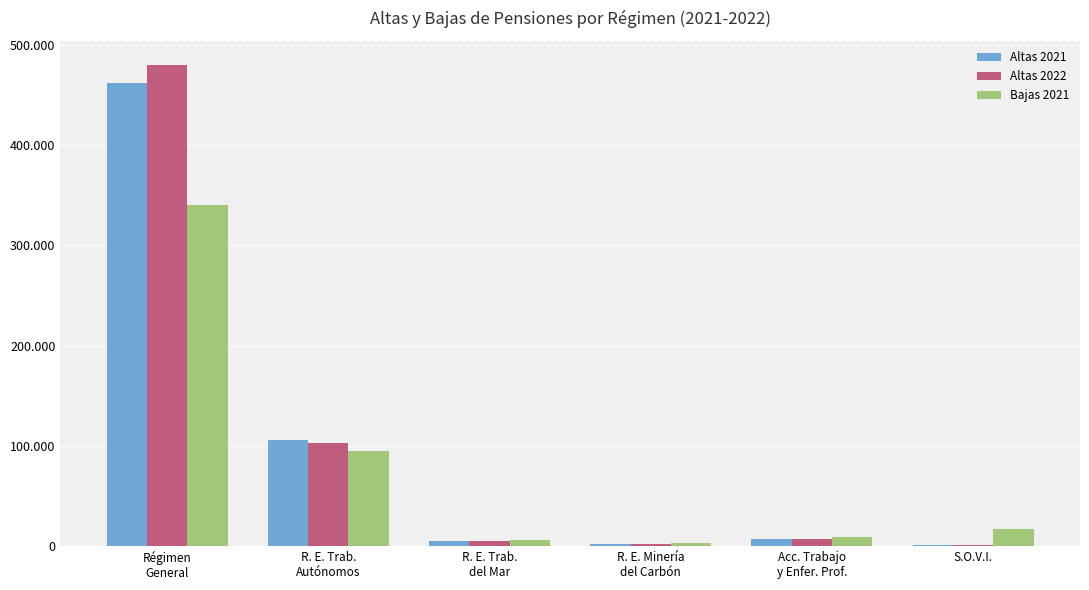

What are all the series names shown in the legend?

Altas 2021, Altas 2022, Bajas 2021